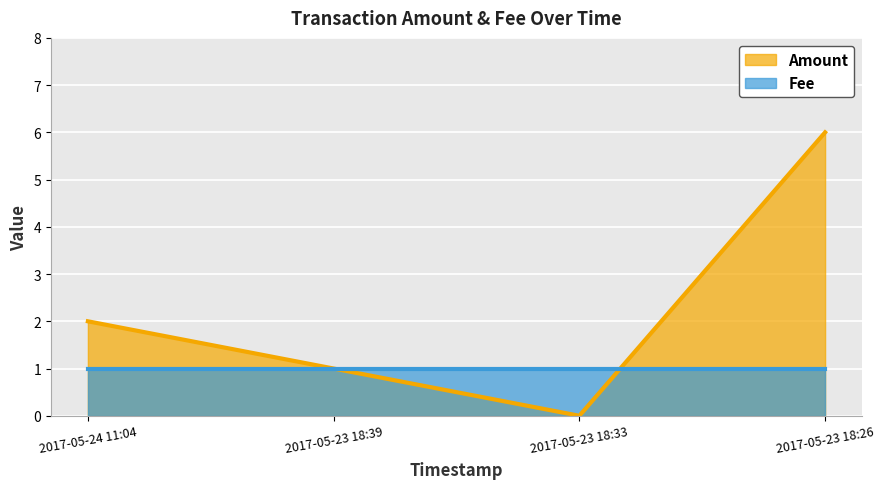

Where is Amount nearest to the value 3?

2017-05-24 11:04